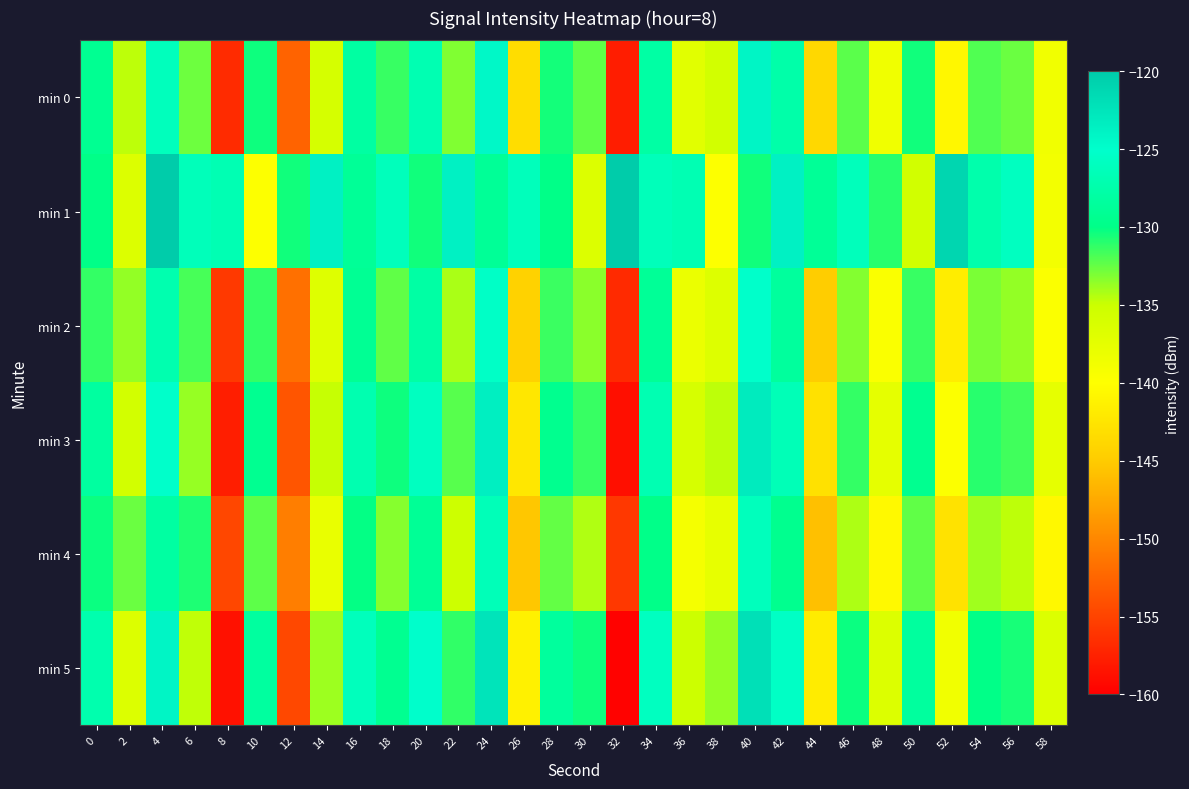

Reading left to right, list all the values displayed in this chart.

min 0: 0=-129.3	2=-134.6	4=-126.1	6=-132.7	8=-156.7	10=-130.3	12=-152.7	14=-135.9	16=-128.1	18=-131.4	20=-126.9	22=-133.2	24=-124.4	26=-143.3	28=-130.5	30=-132.4	32=-157.8	34=-127.9	36=-137.1	38=-135.7	40=-124.1	42=-127.5	44=-143.8	46=-132.3	48=-138.6	50=-130.4	52=-140.7	54=-132.0	56=-132.6	58=-138.6
min 1: 0=-130.0	2=-136.6	4=-120.1	6=-126.3	8=-126.9	10=-139.9	12=-130.4	14=-123.7	16=-128.9	18=-126.2	20=-130.4	22=-123.7	24=-128.9	26=-126.2	28=-130.0	30=-136.6	32=-120.1	34=-126.3	36=-126.9	38=-139.9	40=-130.4	42=-123.7	44=-128.9	46=-126.2	48=-131.0	50=-135.6	52=-121.1	54=-127.3	56=-125.9	58=-138.9
min 2: 0=-131.3	2=-133.6	4=-127.1	6=-131.7	8=-155.7	10=-131.3	12=-151.7	14=-136.9	16=-129.1	18=-132.4	20=-127.9	22=-134.2	24=-125.4	26=-144.3	28=-131.5	30=-133.4	32=-156.8	34=-128.9	36=-138.1	38=-136.7	40=-125.1	42=-128.5	44=-144.8	46=-133.3	48=-139.6	50=-131.4	52=-141.7	54=-133.0	56=-133.6	58=-139.6
min 3: 0=-128.3	2=-135.6	4=-125.1	6=-133.7	8=-157.7	10=-129.3	12=-153.7	14=-134.9	16=-127.1	18=-130.4	20=-125.9	22=-132.2	24=-123.4	26=-142.3	28=-129.5	30=-131.4	32=-158.8	34=-126.9	36=-136.1	38=-134.7	40=-123.1	42=-126.5	44=-142.8	46=-131.3	48=-137.6	50=-129.4	52=-139.7	54=-131.0	56=-131.6	58=-137.6
min 4: 0=-130.3	2=-132.6	4=-128.1	6=-130.7	8=-154.7	10=-132.3	12=-150.7	14=-137.9	16=-130.1	18=-133.4	20=-128.9	22=-135.2	24=-126.4	26=-145.3	28=-132.5	30=-134.4	32=-155.8	34=-129.9	36=-139.1	38=-137.7	40=-126.1	42=-129.5	44=-145.8	46=-134.3	48=-140.6	50=-132.4	52=-142.7	54=-134.0	56=-134.6	58=-140.6
min 5: 0=-127.3	2=-136.6	4=-124.1	6=-134.7	8=-158.7	10=-128.3	12=-154.7	14=-133.9	16=-126.1	18=-129.4	20=-124.9	22=-131.2	24=-122.4	26=-141.3	28=-128.5	30=-130.4	32=-159.8	34=-125.9	36=-135.1	38=-133.7	40=-122.1	42=-125.5	44=-141.8	46=-130.3	48=-136.6	50=-128.4	52=-138.7	54=-130.0	56=-130.6	58=-136.6